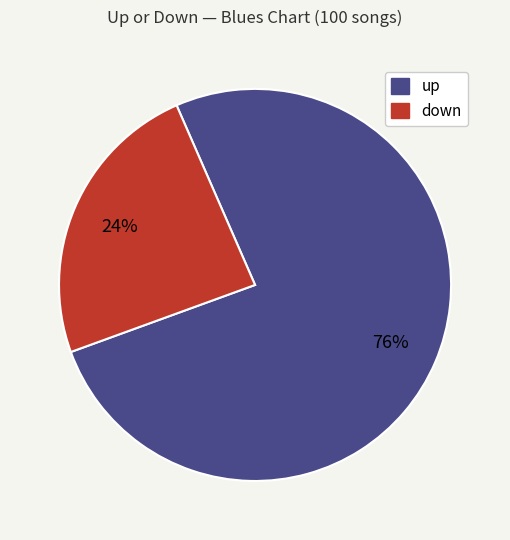

How many segments does this pie chart have?

2